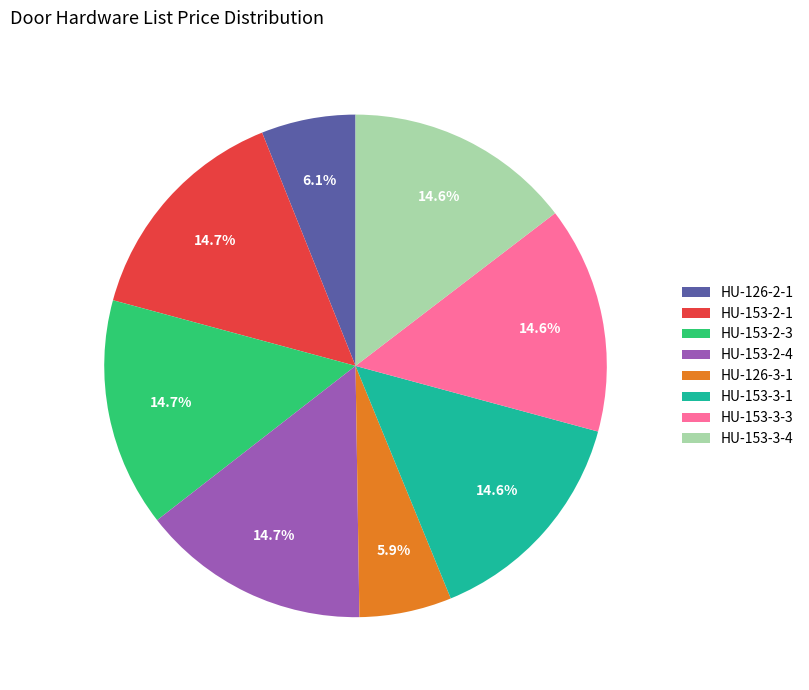

Between HU-153-3-1 and HU-126-3-1, which is larger?

HU-153-3-1